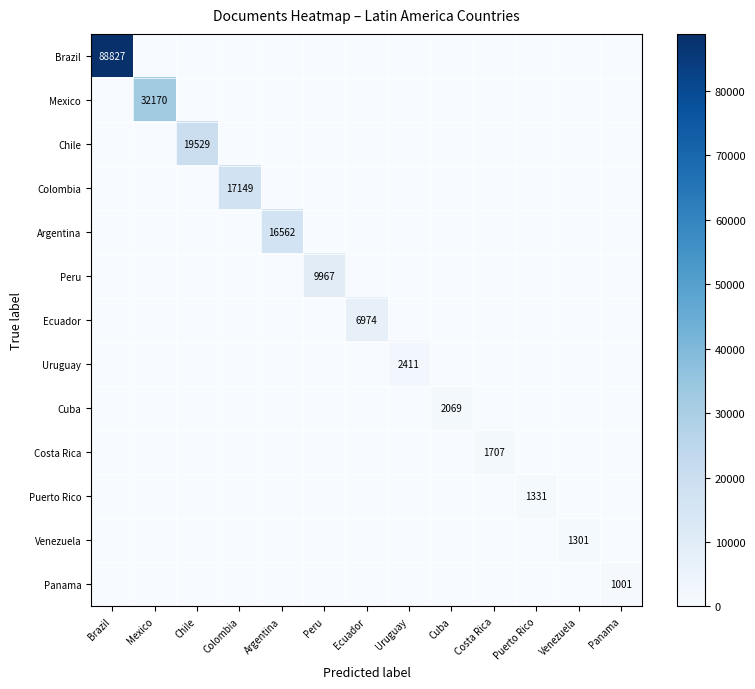

Count the number of data series in this chart.

13